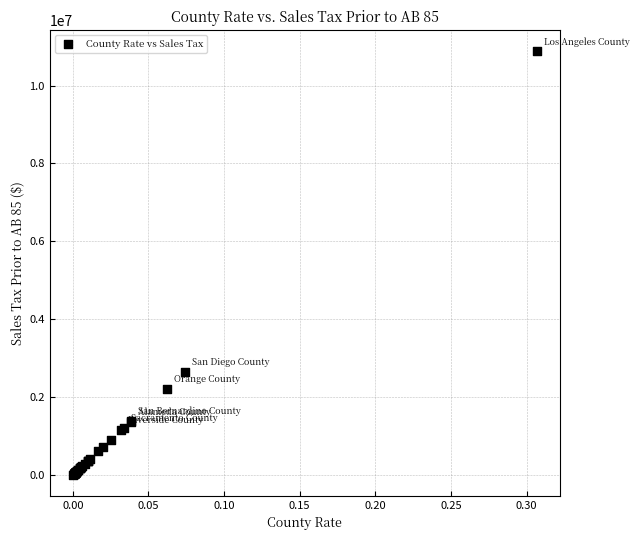

What Y value in the scatter plot is closest to 5439941?

2635862.8